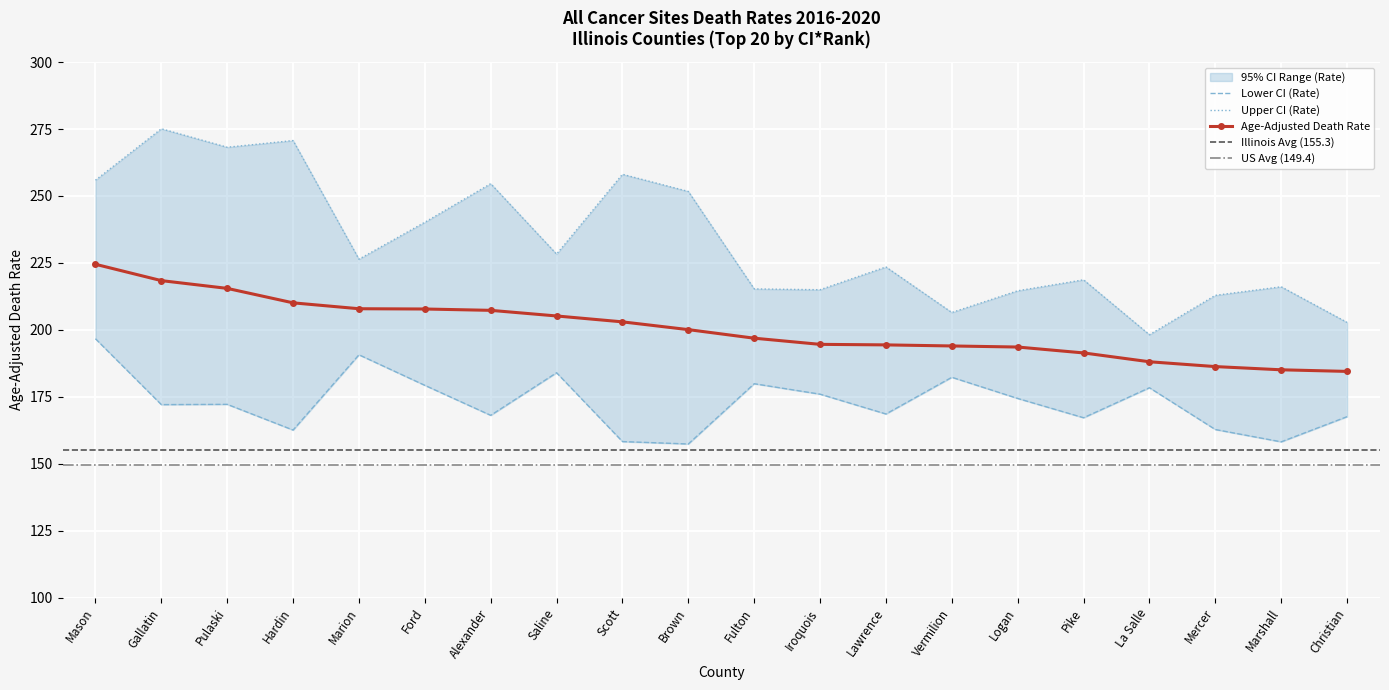

The value of Upper CI (Rate) at La Salle is 261.4. True or false?

False